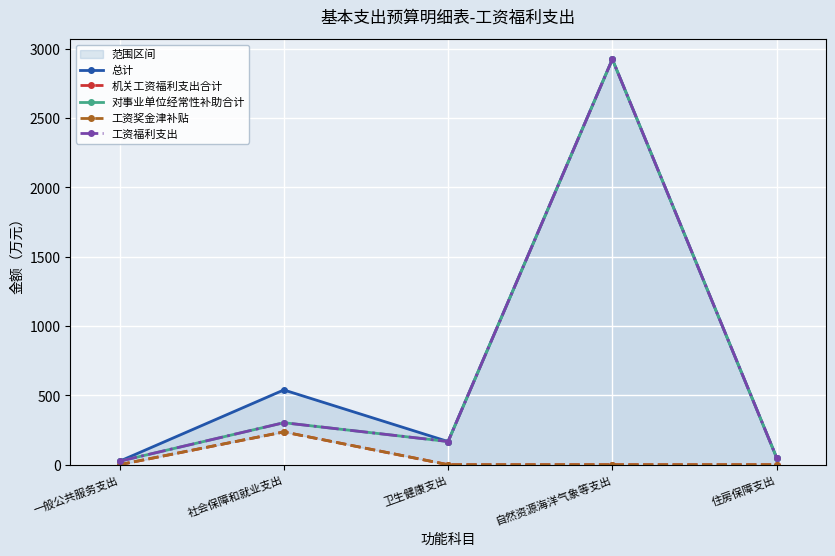

Reading right to left, extract all data points from this chart.

总计: 51.4	2924.8	167.1	539.2	24.9
机关工资福利支出合计: 0.0	0.0	0.0	236.3	0.0
对事业单位经常性补助合计: 51.4	2924.8	167.1	302.9	24.9
工资奖金津补贴: 0.0	0.0	0.0	236.3	0.0
工资福利支出: 51.4	2924.8	167.1	302.9	24.9